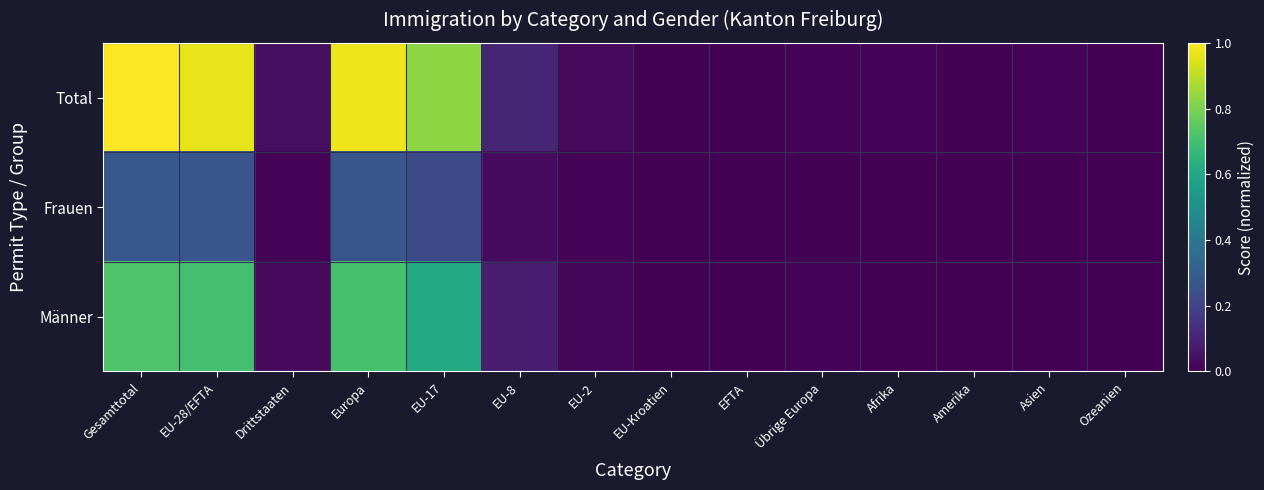

Rank the series by their maximum value, from highest to lowest.

Total, Männer, Frauen